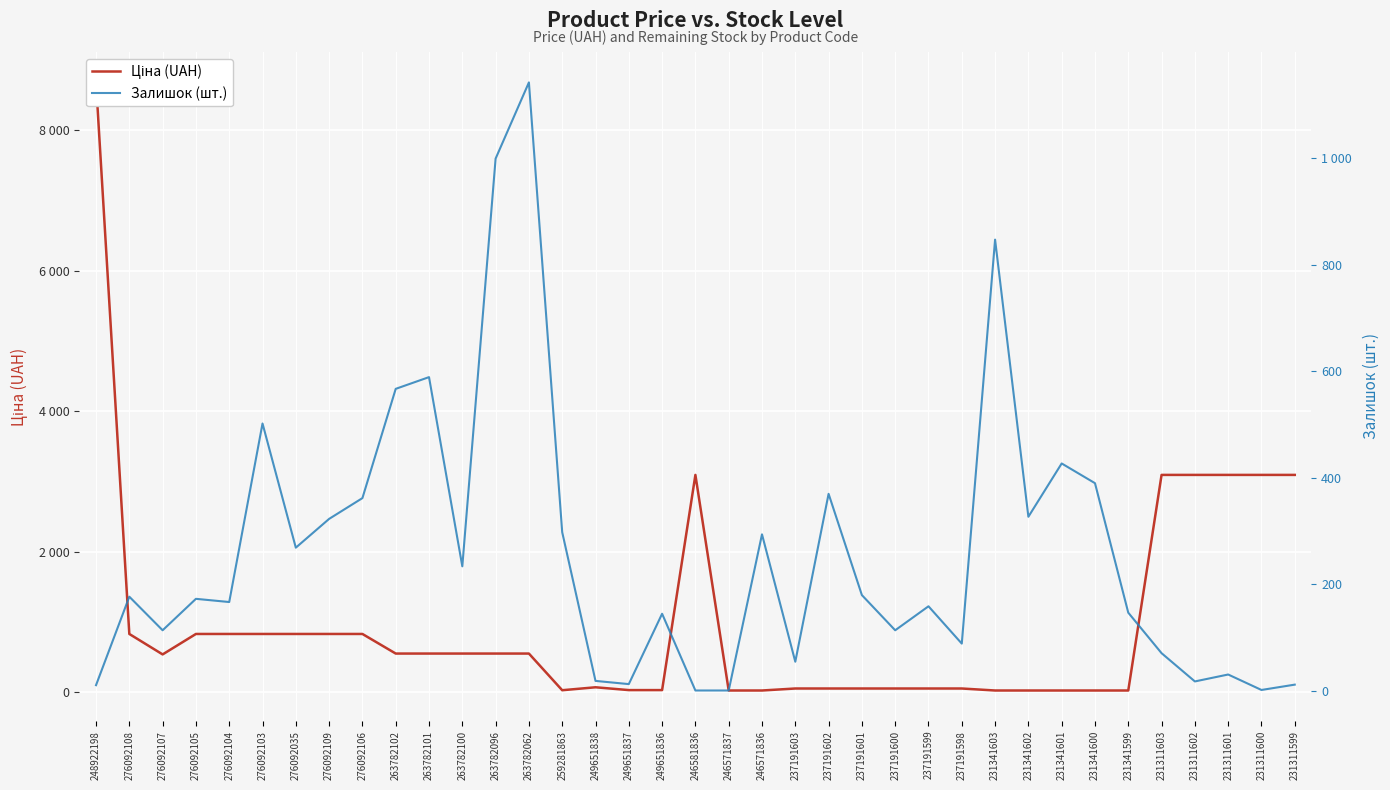

Where is Ціна (UAH) nearest to the value 4353?

246581836